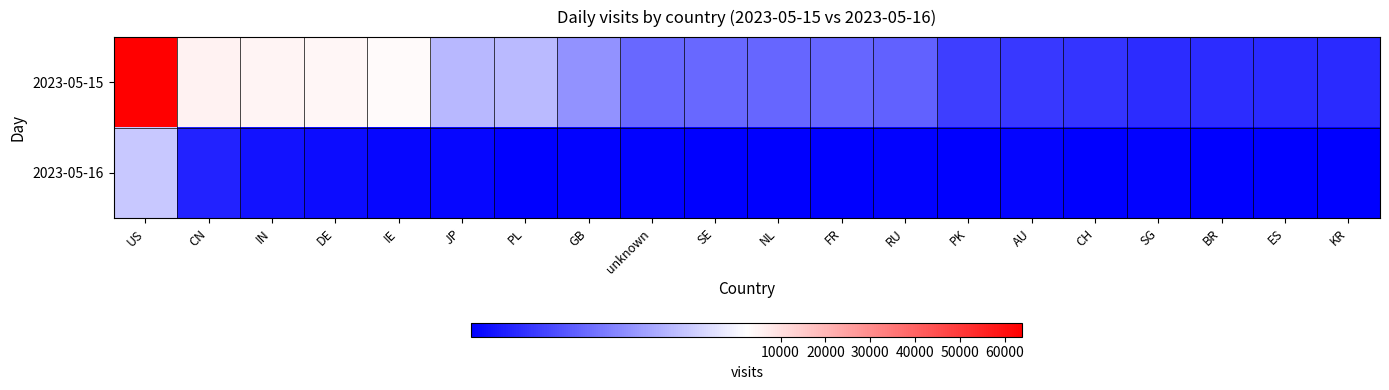

Reading left to right, extract all data points from this chart.

2023-05-15: US=63913	CN=5608	IN=5309	DE=4472	IE=3742	JP=1797	PL=1828	GB=1437	unknown=1031	SE=1013	NL=1006	FR=997	RU=957	PK=614	AU=555	CH=517	SG=444	BR=433	ES=424	KR=415
2023-05-16: US=1956	CN=343	IN=190	DE=124	IE=78	JP=70	PL=13	GB=29	unknown=32	SE=11	NL=11	FR=14	RU=32	PK=6	AU=46	CH=11	SG=24	BR=3	ES=11	KR=19